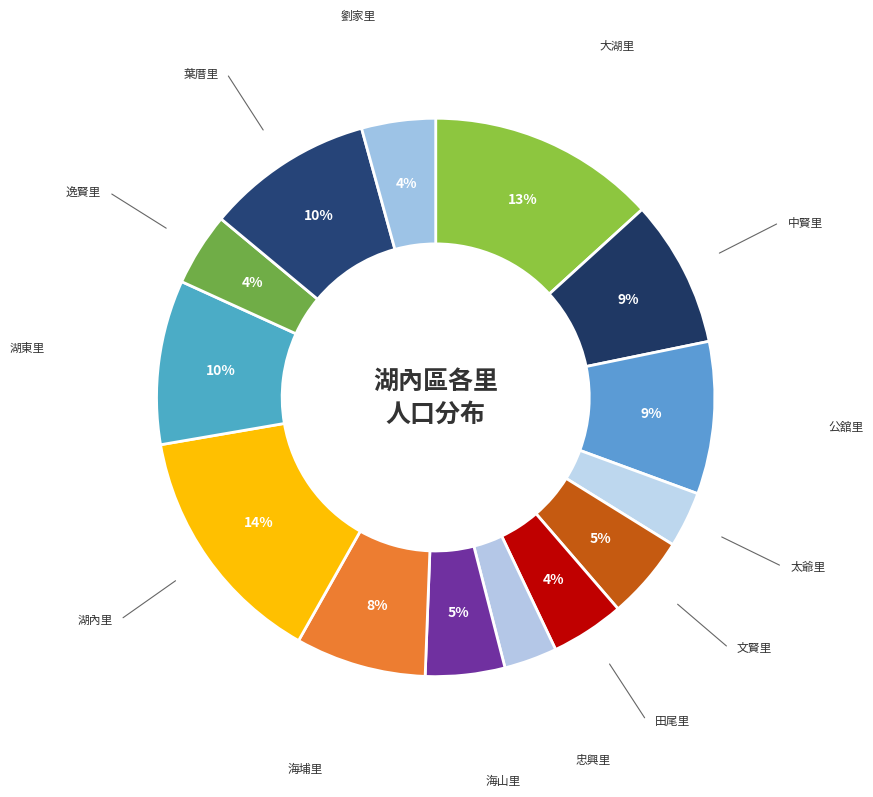

True or false: 中賢里 accounts for 1% of the total.

False